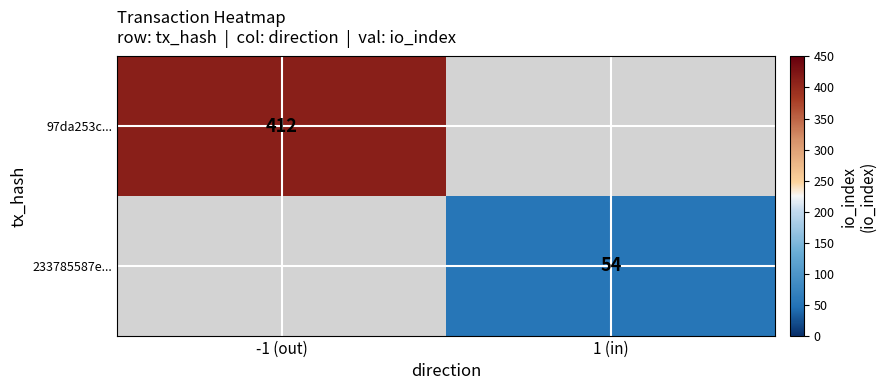

Is it true that 97da253c... equals 664 at -1 (out)?

False